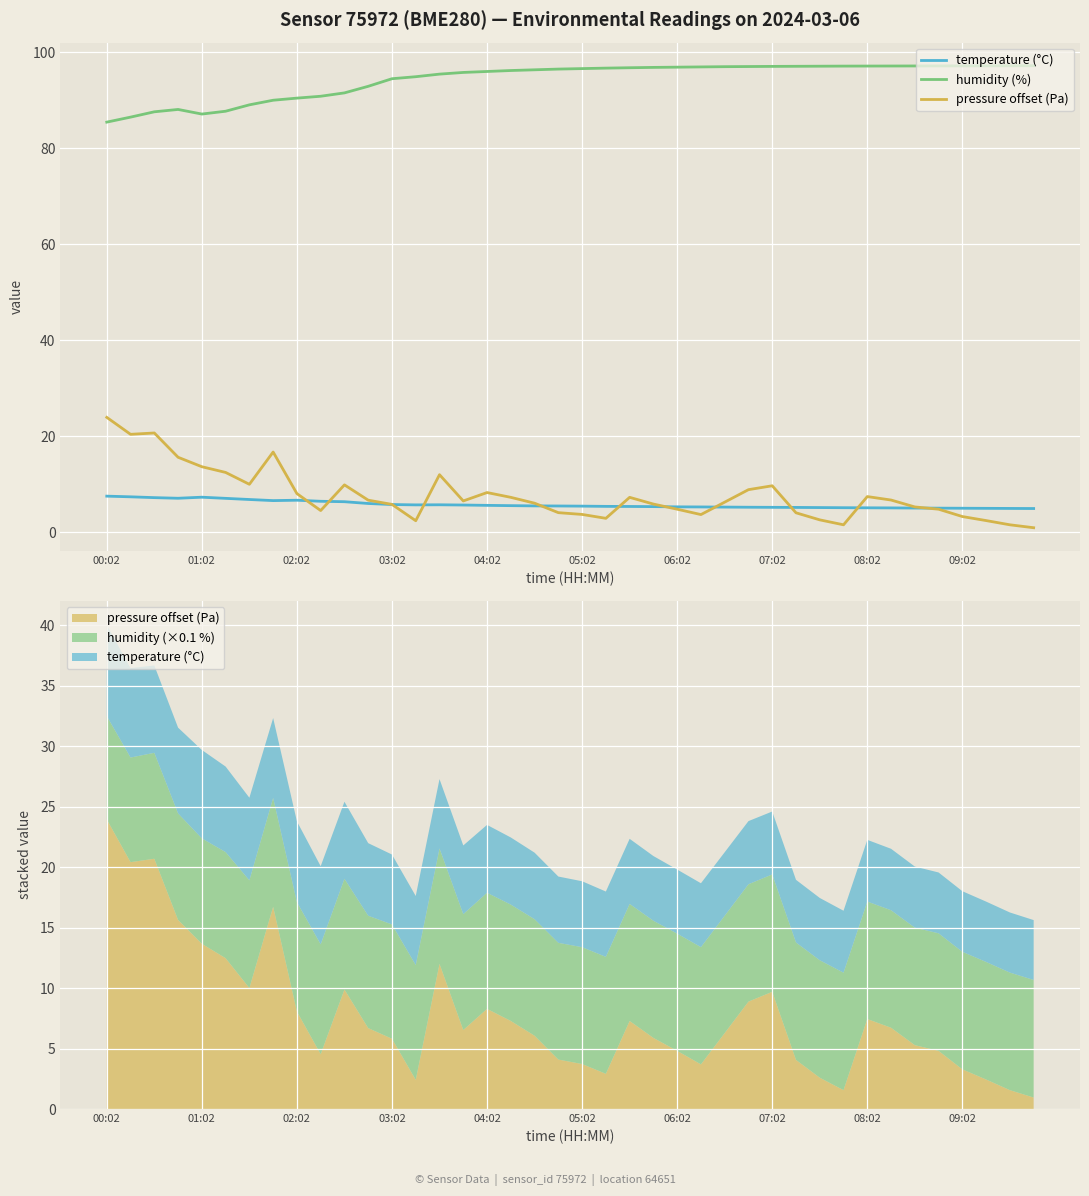

At how many categories does at least one series exceed 15?

40